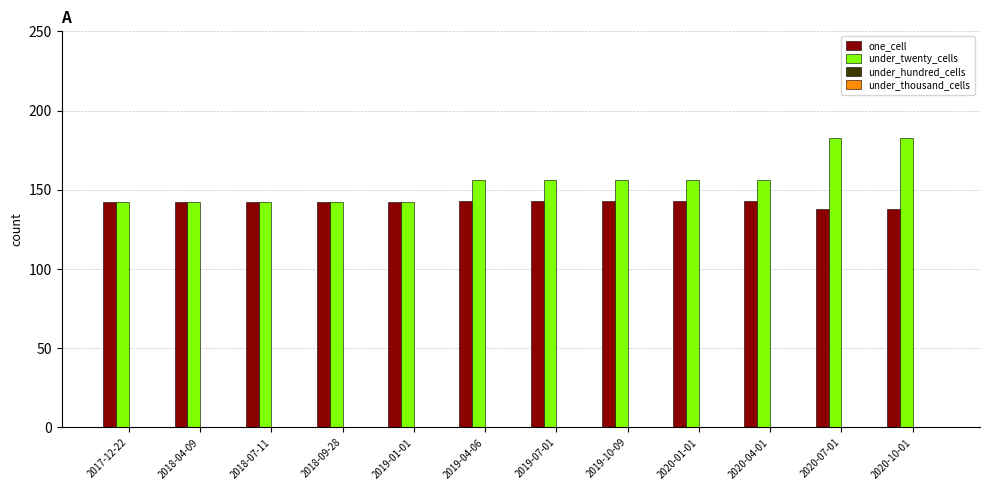

Reading left to right, transcribe all the data shown in this chart.

one_cell: 142	142	142	142	142	143	143	143	143	143	138	138
under_twenty_cells: 142	142	142	142	142	156	156	156	156	156	183	183